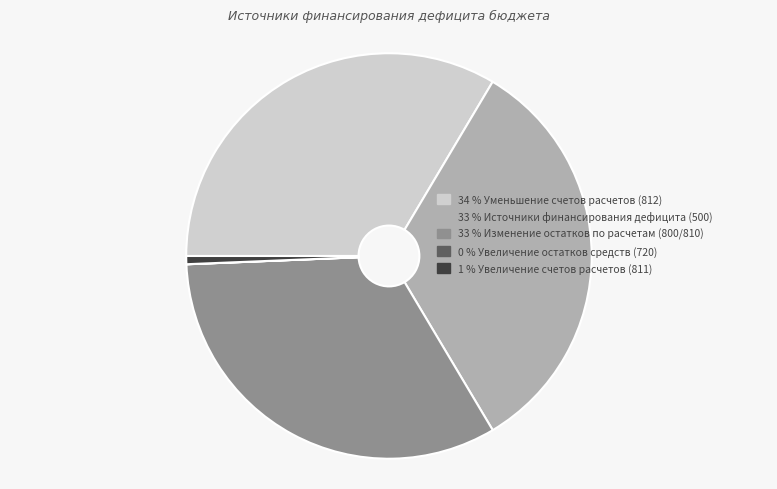

Does any single category account for the majority?

No